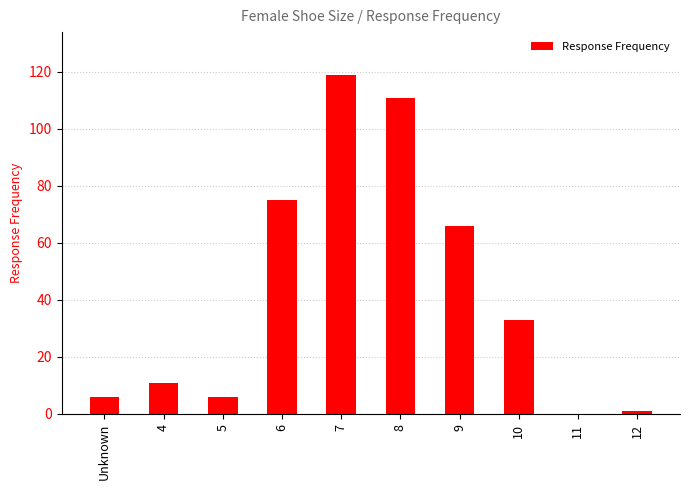

What is the sum of the values at 11 and 8?

111